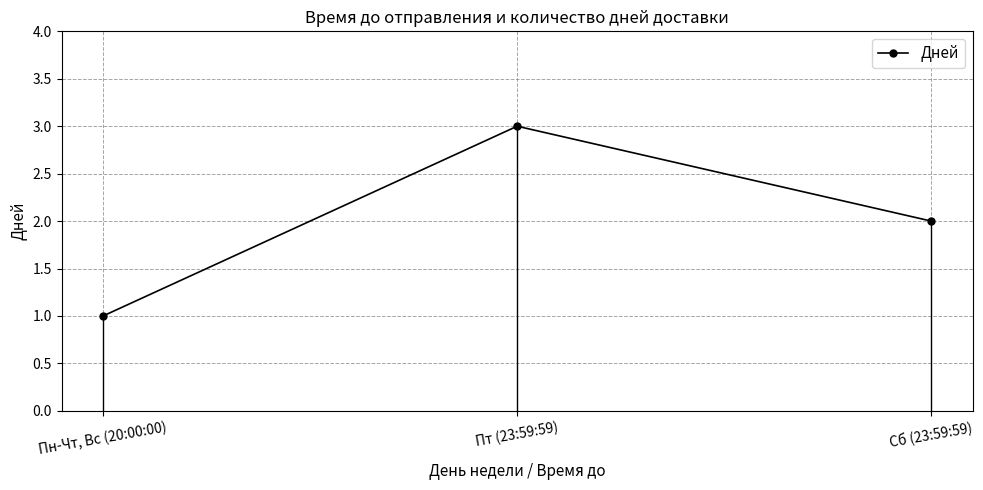

How many data points are less than 2?

1